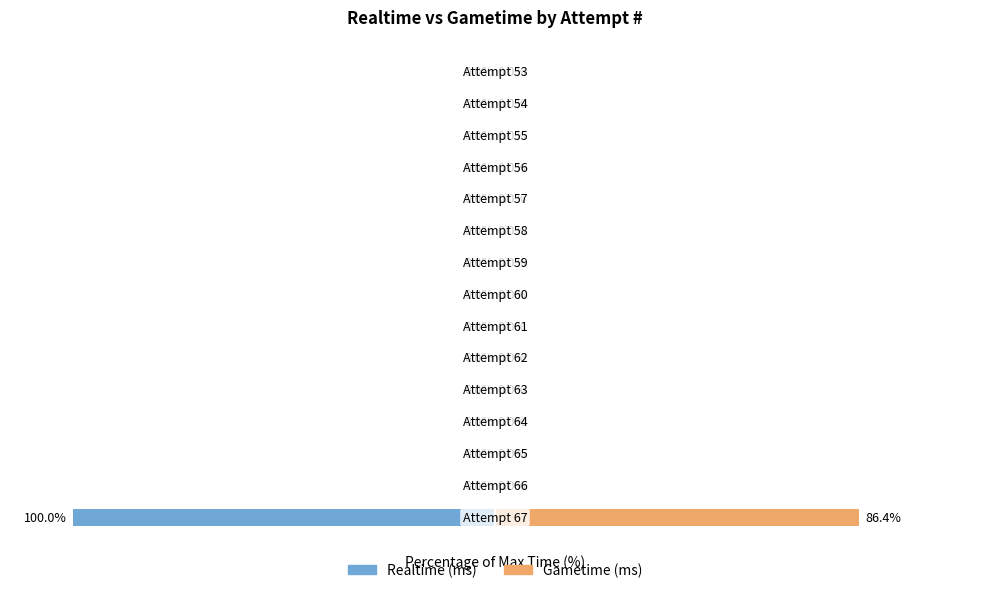

Does the chart contain stacked bars?

No